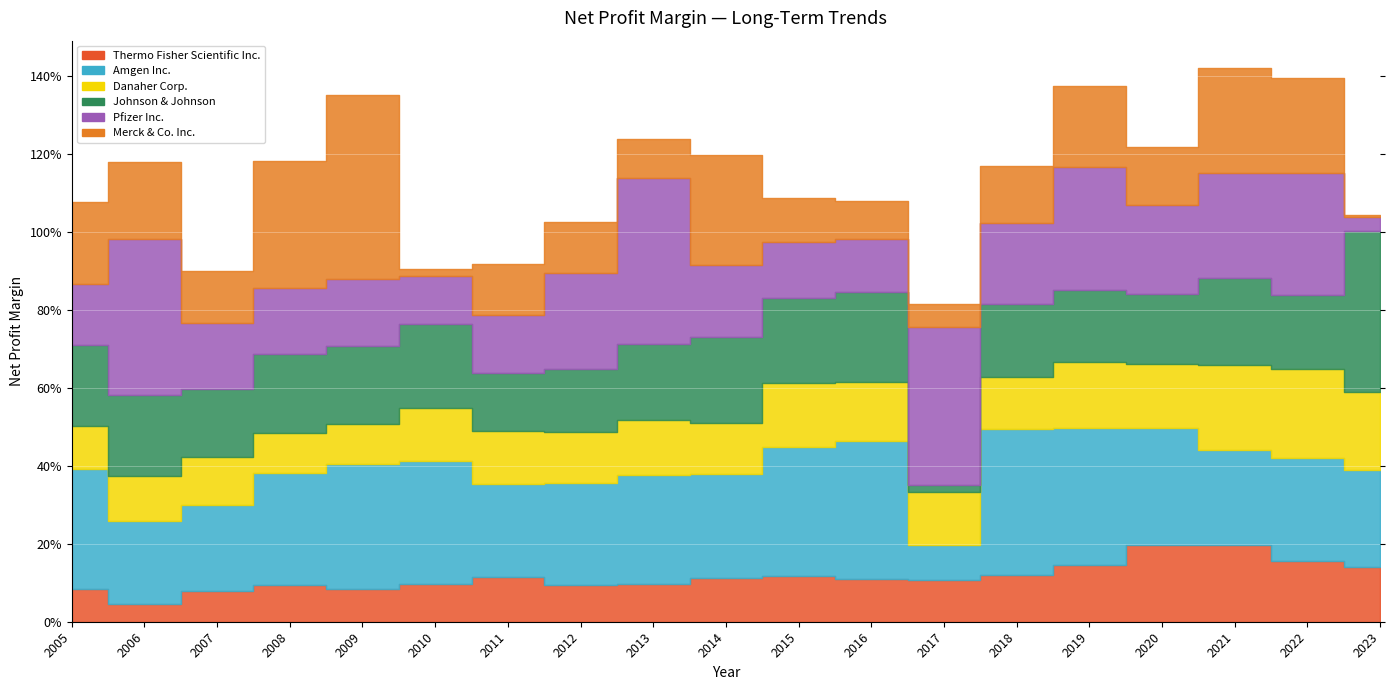

Which label corresponds to the largest value in the chart?

2009